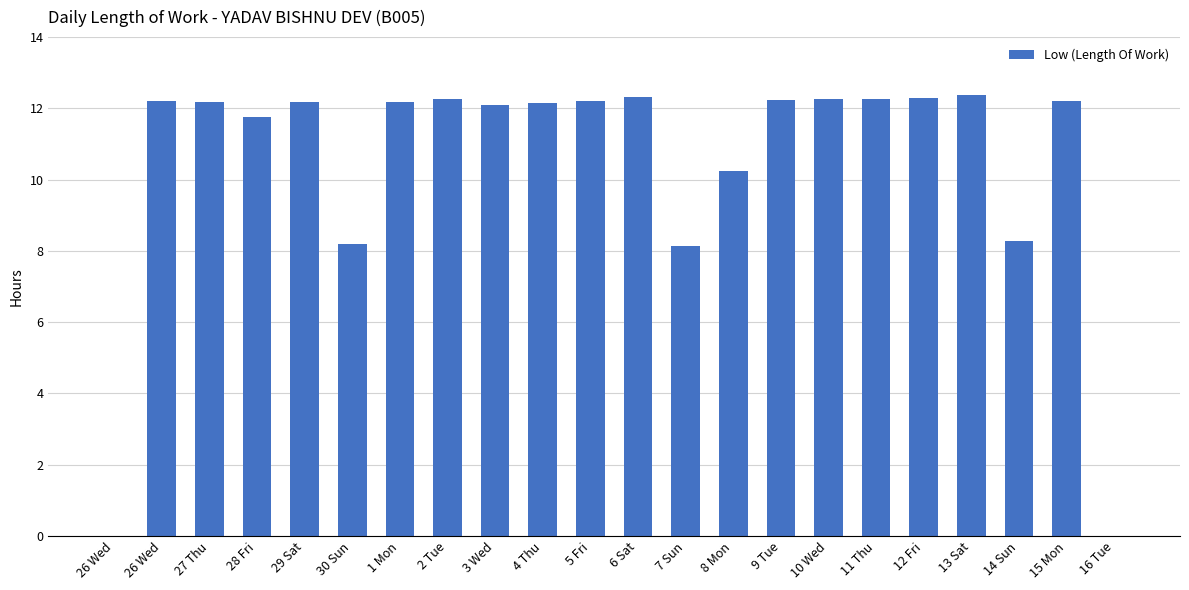

What is the value of the 12th bar from the left?

12.3